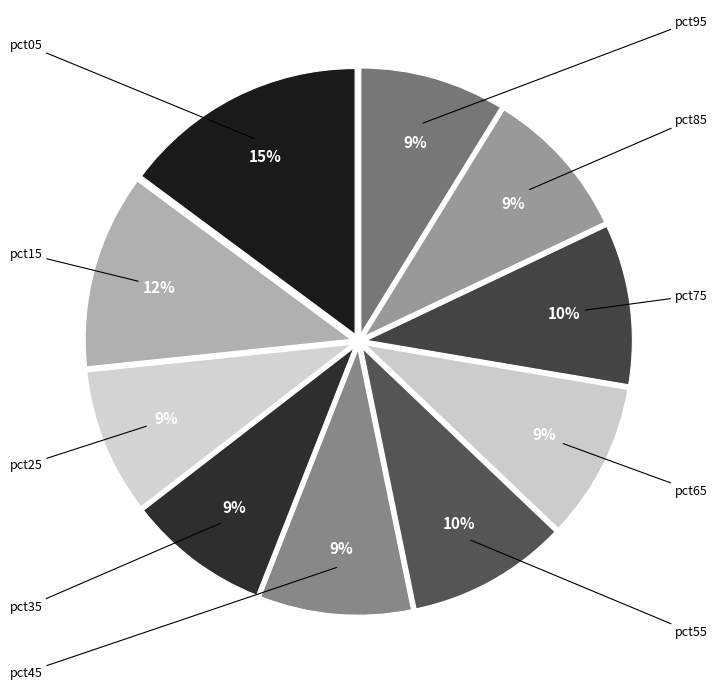

What percentage is NOT represented by pct35?

91.4%